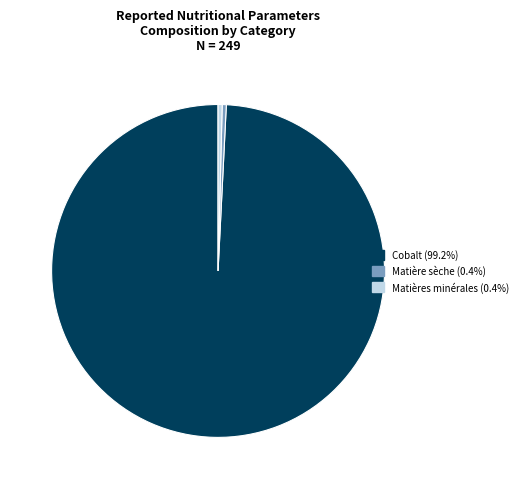

Count the number of slices in the pie.

3